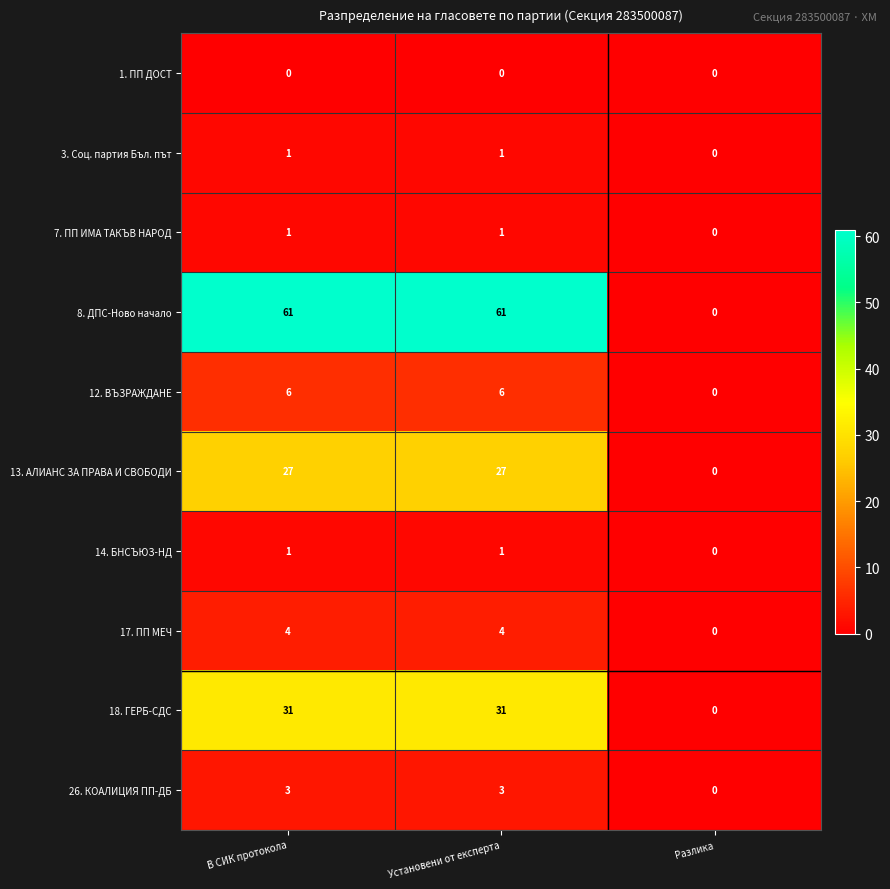

Count the 26. КОАЛИЦИЯ ПП-ДБ values in the range 0 to 3.

3